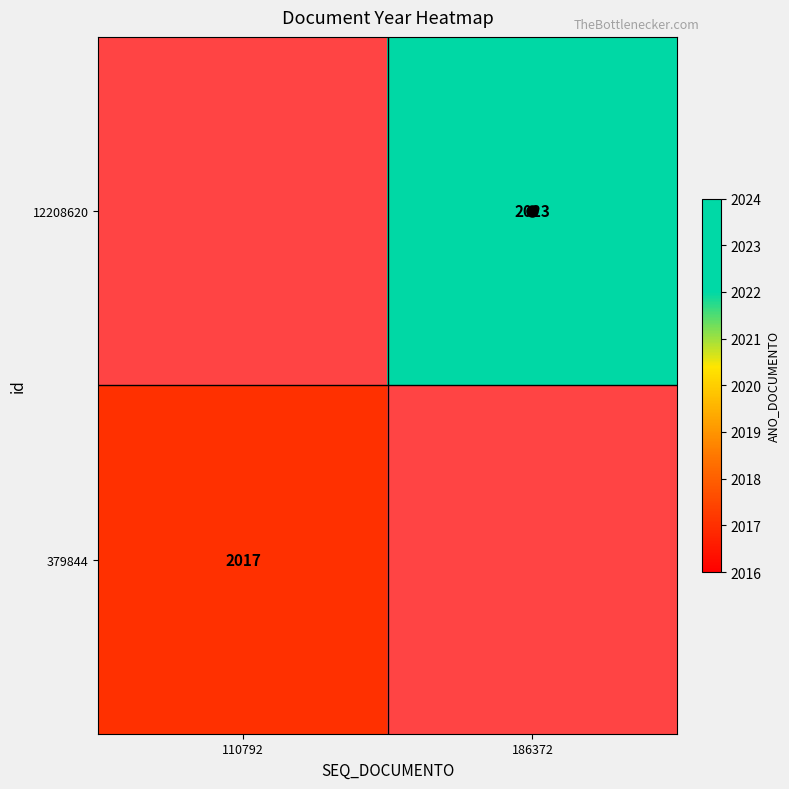

At which label does 379844 reach its peak?

110792